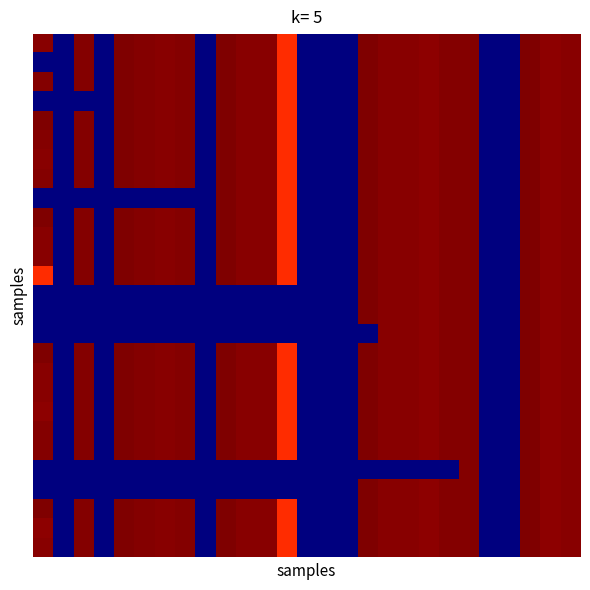

At which category does the chart reach its peak across all series?

16